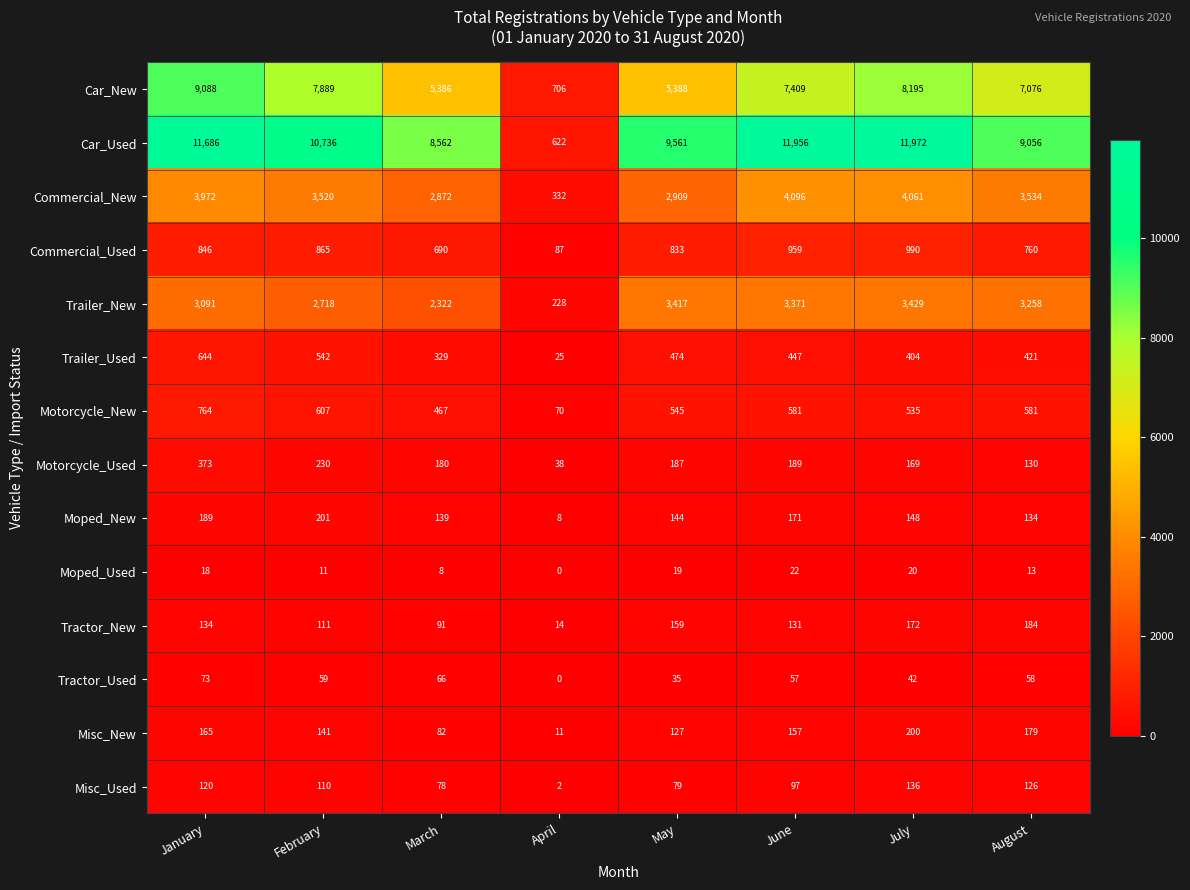

Is it true that Trailer_New equals 228 at April?

True